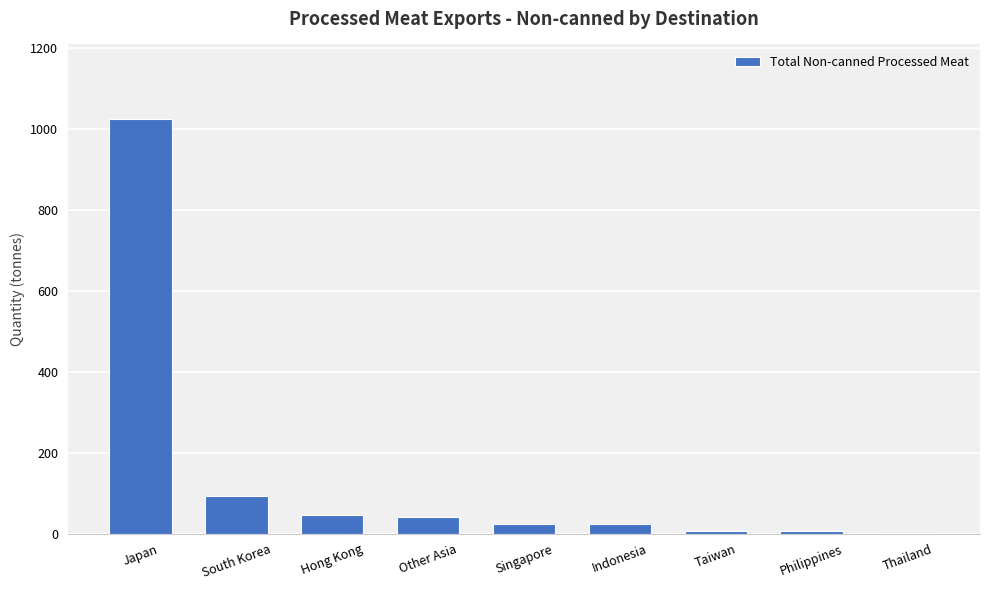

Where does the data first go above 24?

Japan